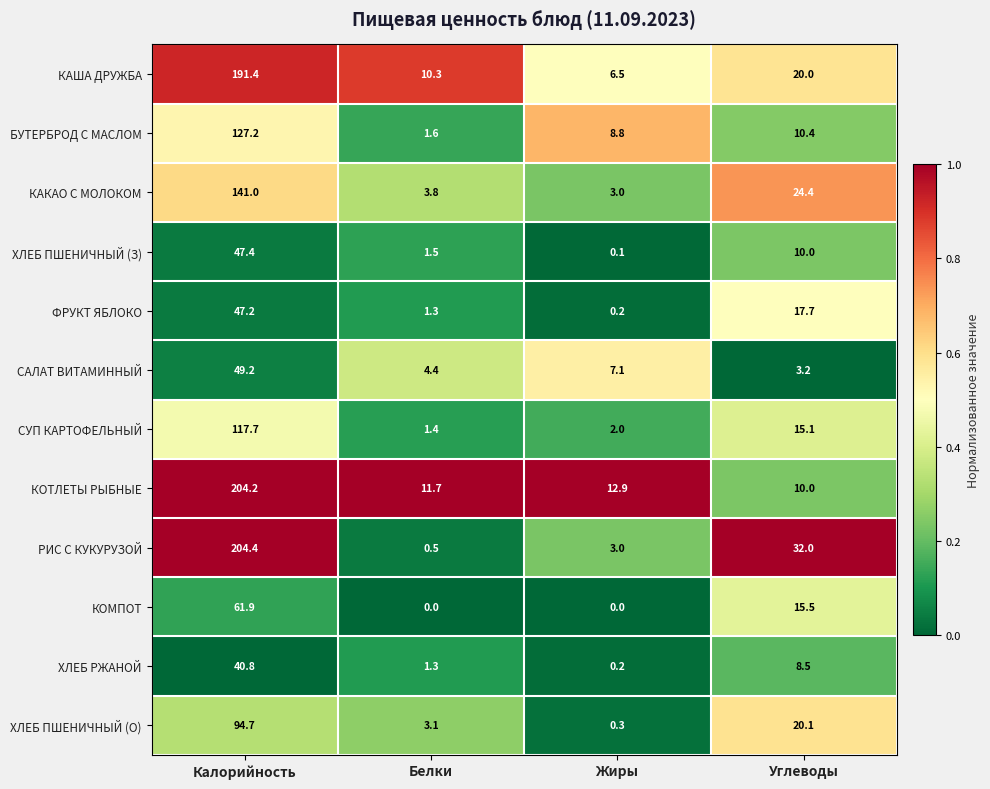

The value of КОМПОТ at Углеводы is 20.5. True or false?

False